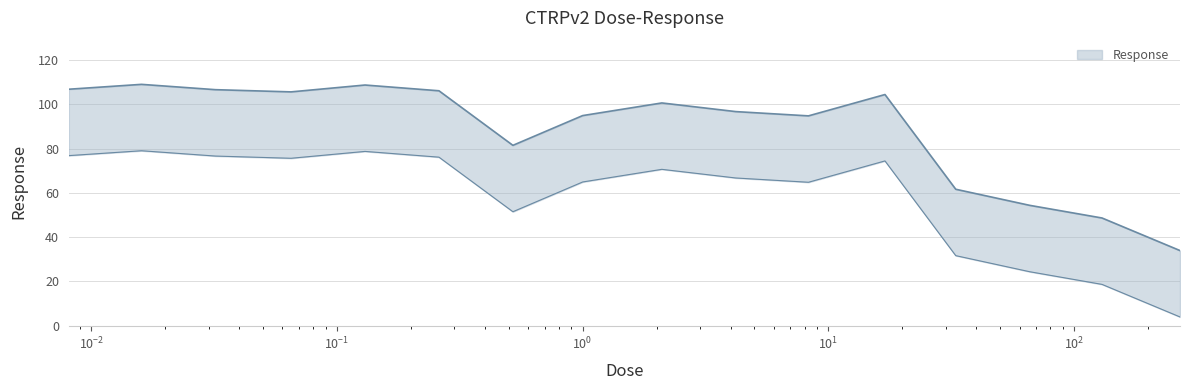

List the labels in order of value, smallest first.

270.0, 130.0, 66.0, 33.0, 0.52, 8.3, 1.0, 4.2, 2.1, 17.0, 0.065, 0.26, 0.032, 0.0081, 0.13, 0.016